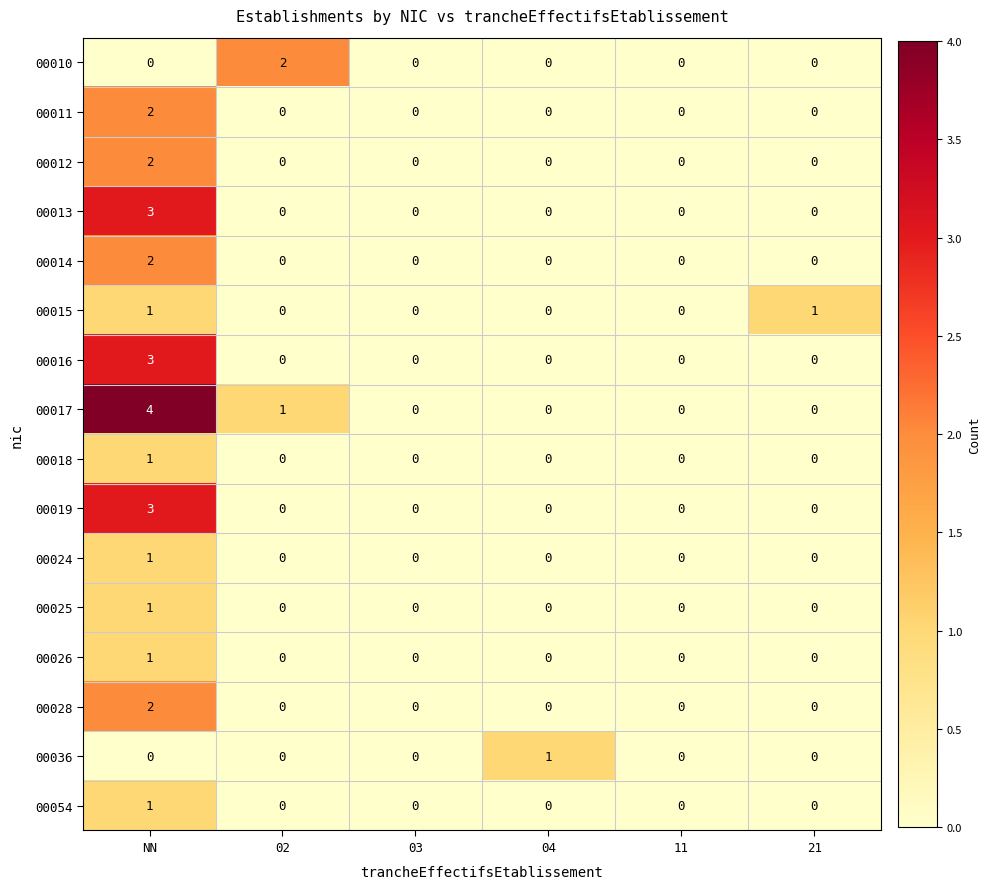

Which series has the largest total across all categories?

00017